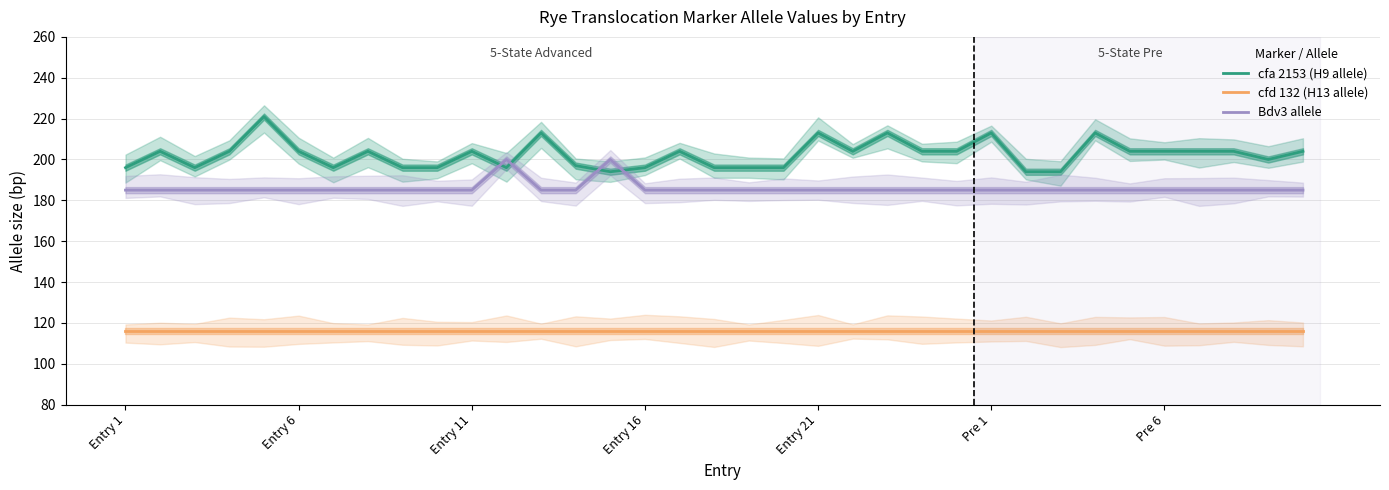

True or false: cfd 132 (H13 allele) and cfa 2153 (H9 allele) cross at least once.

False